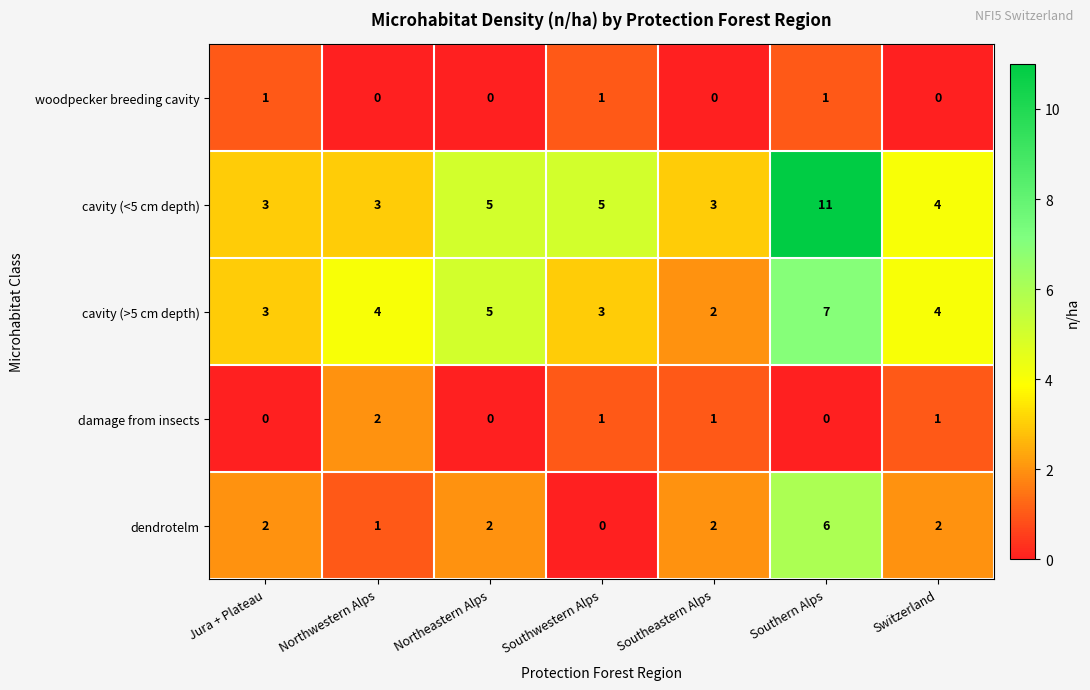

Where does the damage from insects series first go above 1?

Northwestern Alps